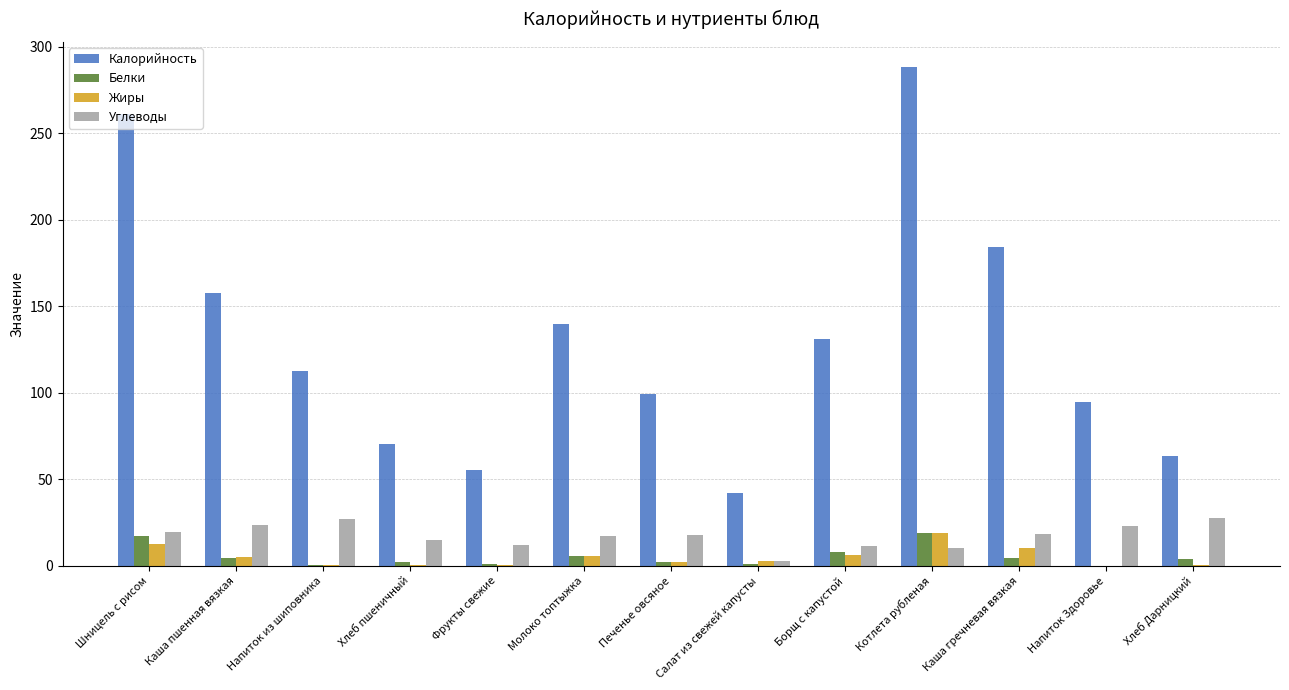

Is it true that Калорийность equals 94.5 at Напиток Здоровье?

True